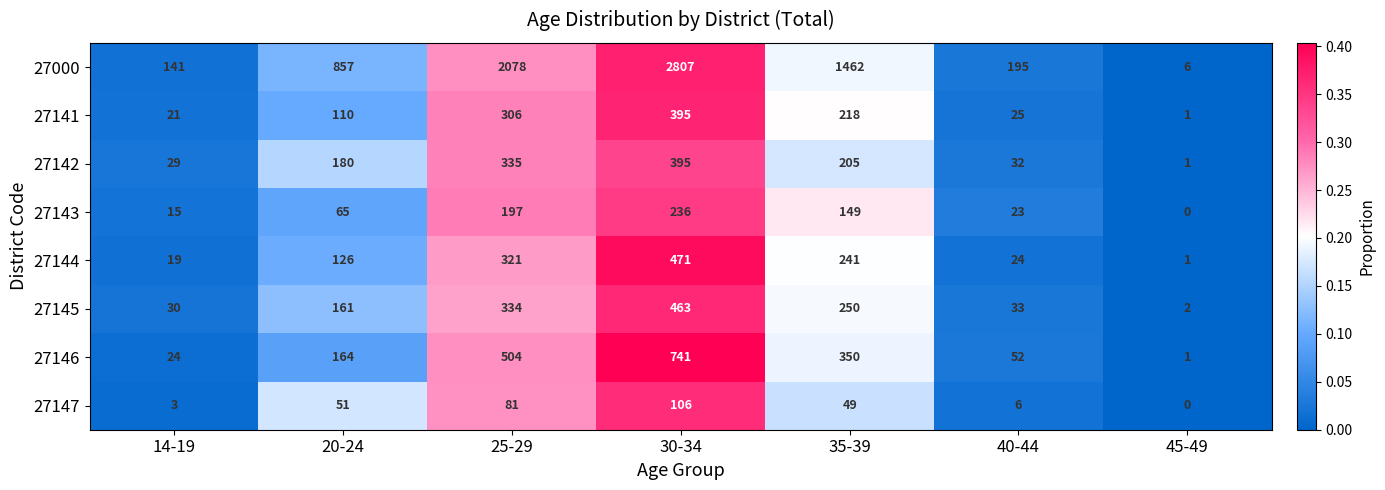

List the labels in order of 27146 value, smallest first.

45-49, 14-19, 40-44, 20-24, 35-39, 25-29, 30-34